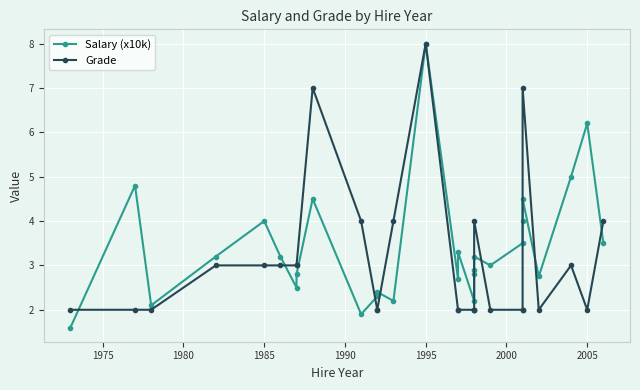

At how many categories does at least one series exceed 2?

27